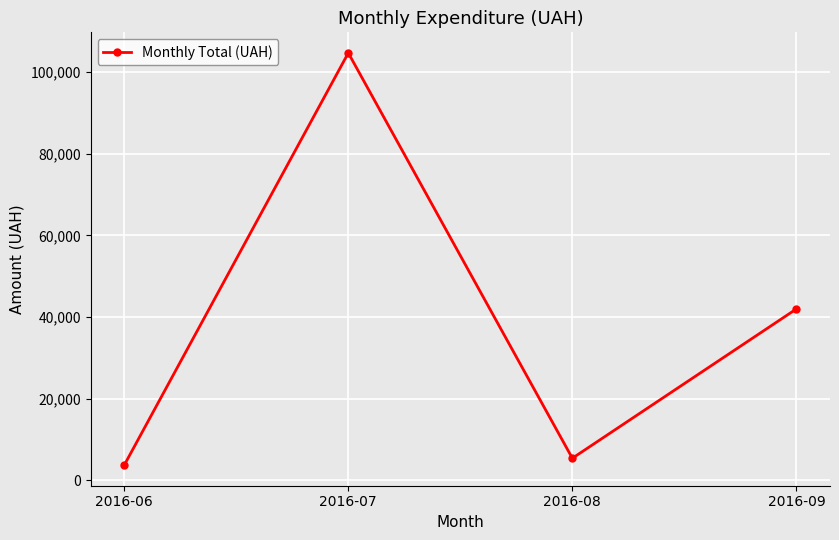

How many data points are less than 41960?

2